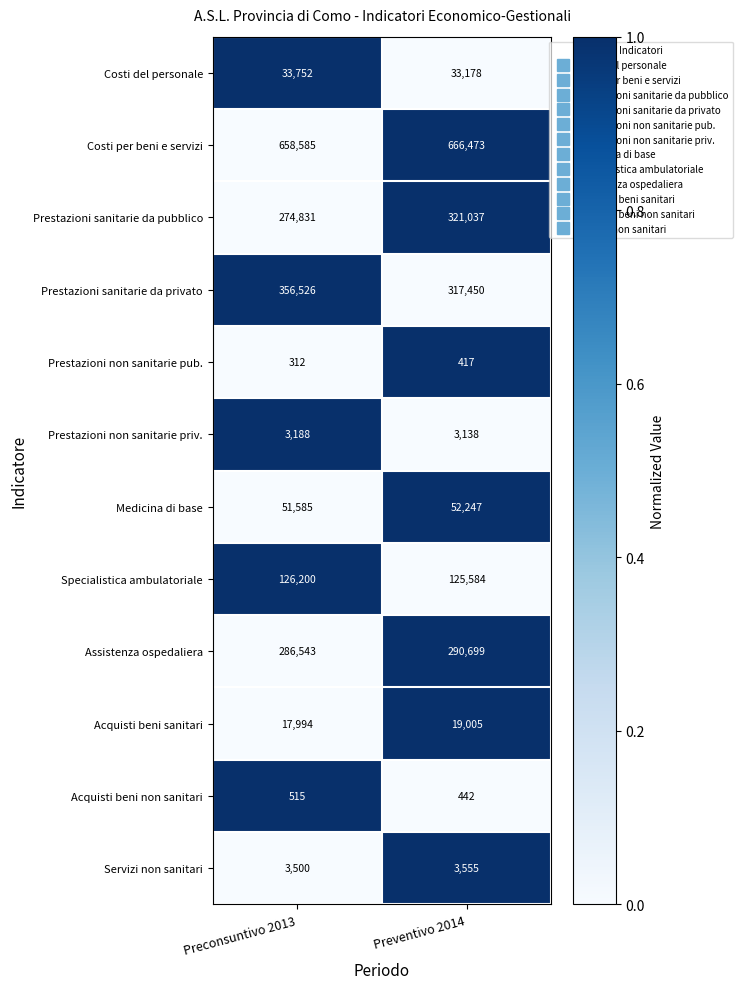

Between Preconsuntivo 2013 and Preventivo 2014, which series saw the biggest shift?

Prestazioni sanitarie da pubblico